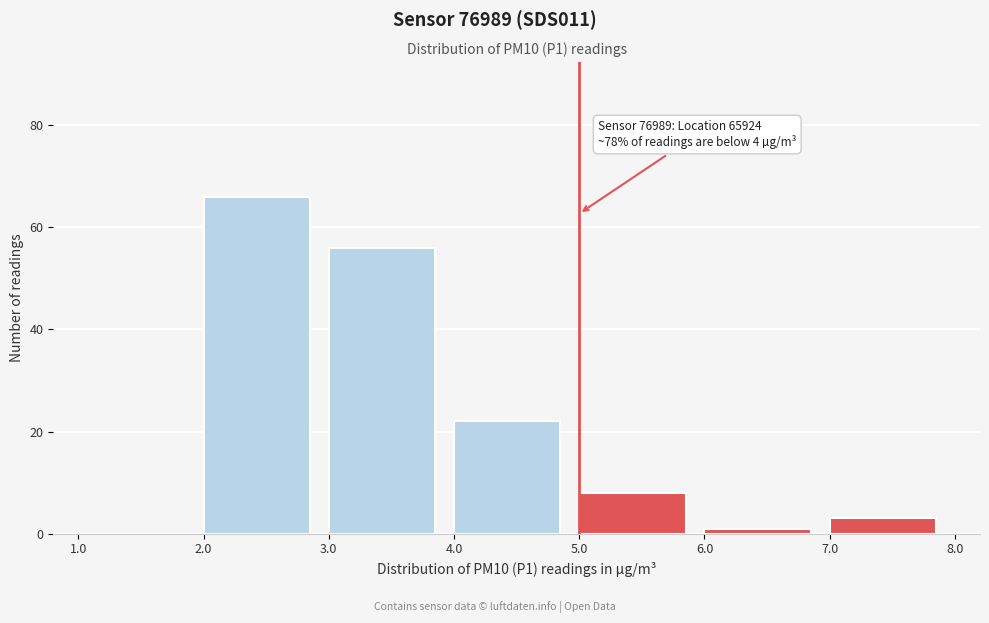

Over which range of the x-axis is the bar tallest?

2.0 to 3.0